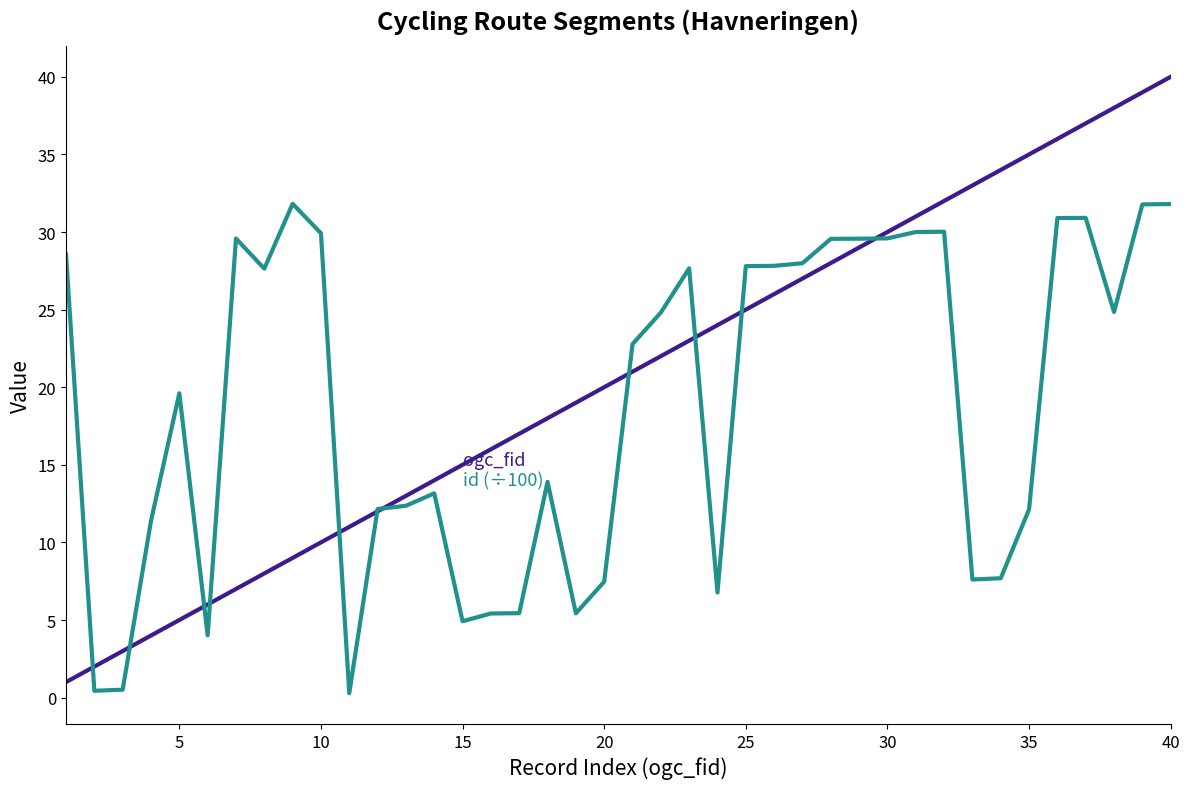

What is the greatest value displayed?

40.0